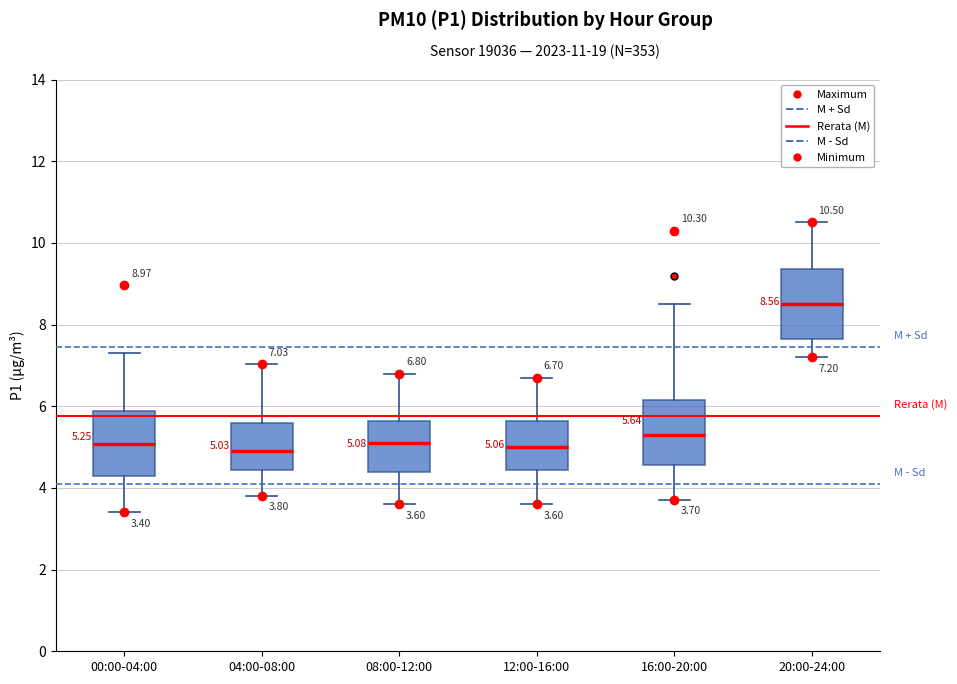

Which box has the highest median line?

20:00-24:00